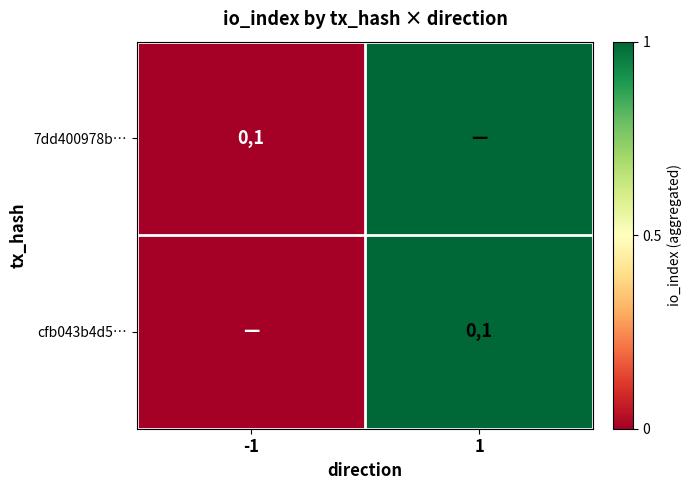

The value of cfb043b4d5… at 1 is 0. True or false?

False